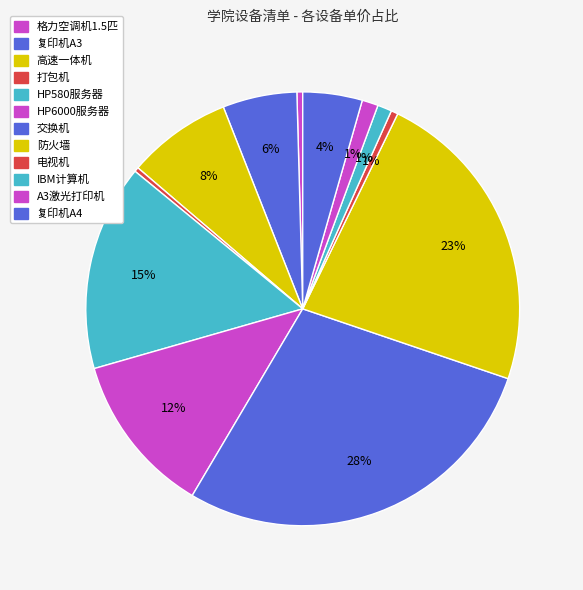

Rank the categories by value from highest to lowest.

交换机, 防火墙, HP580服务器, HP6000服务器, 高速一体机, 复印机A3, 复印机A4, A3激光打印机, IBM计算机, 电视机, 格力空调机1.5匹, 打包机